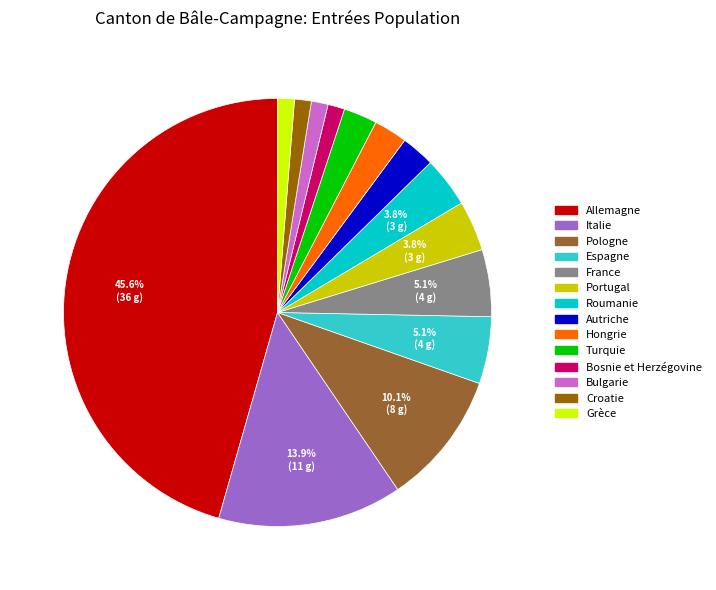

How many segments does this pie chart have?

14